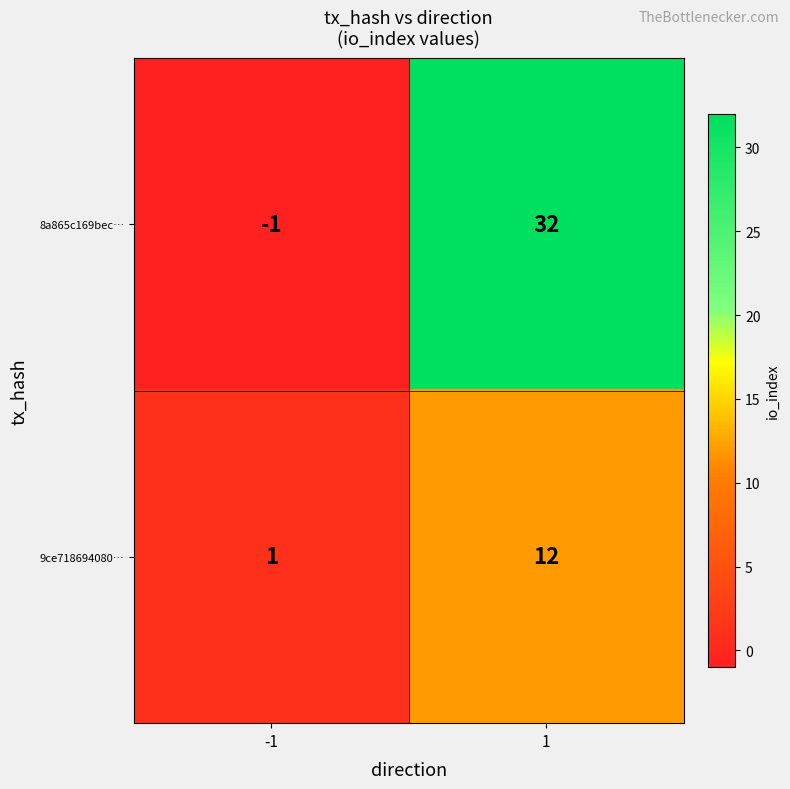

At how many categories does at least one series exceed 22?

1